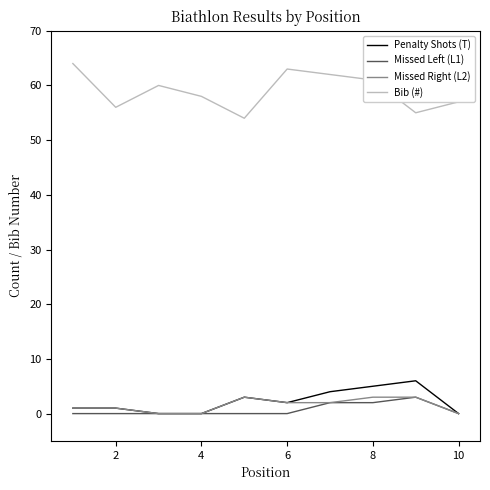

What is the maximum value shown in the chart?

64